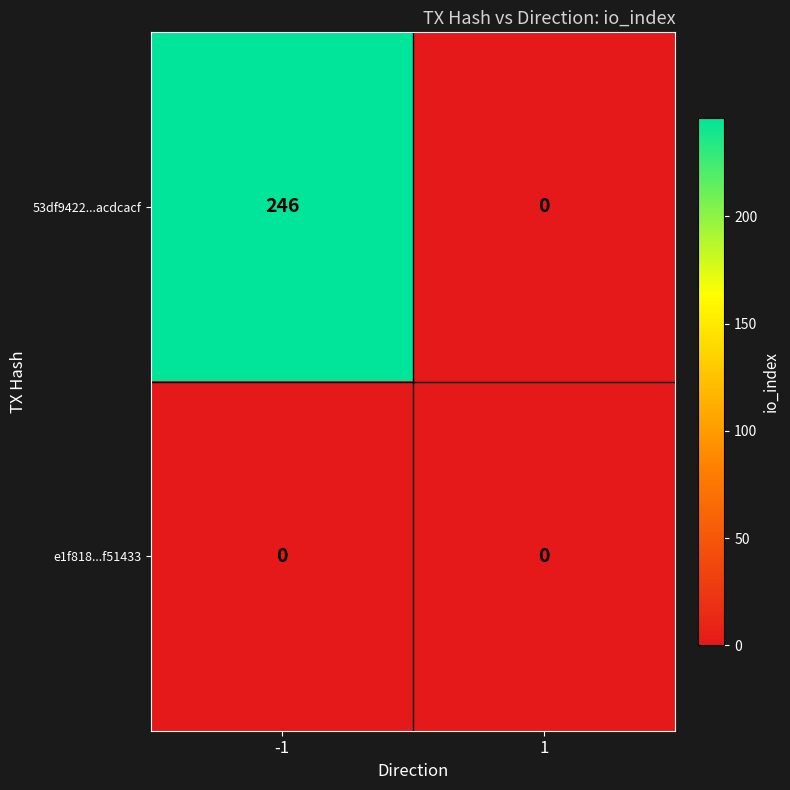

What is the difference between the maximum and minimum values in the 53df9422...acdcacf series?

246